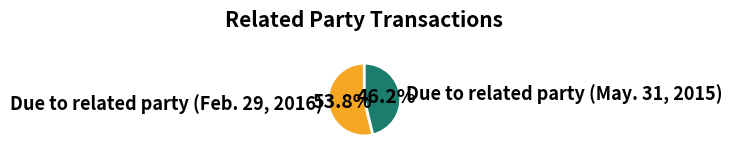

What is the smallest slice in the pie chart?

Due to related party (May. 31, 2015)